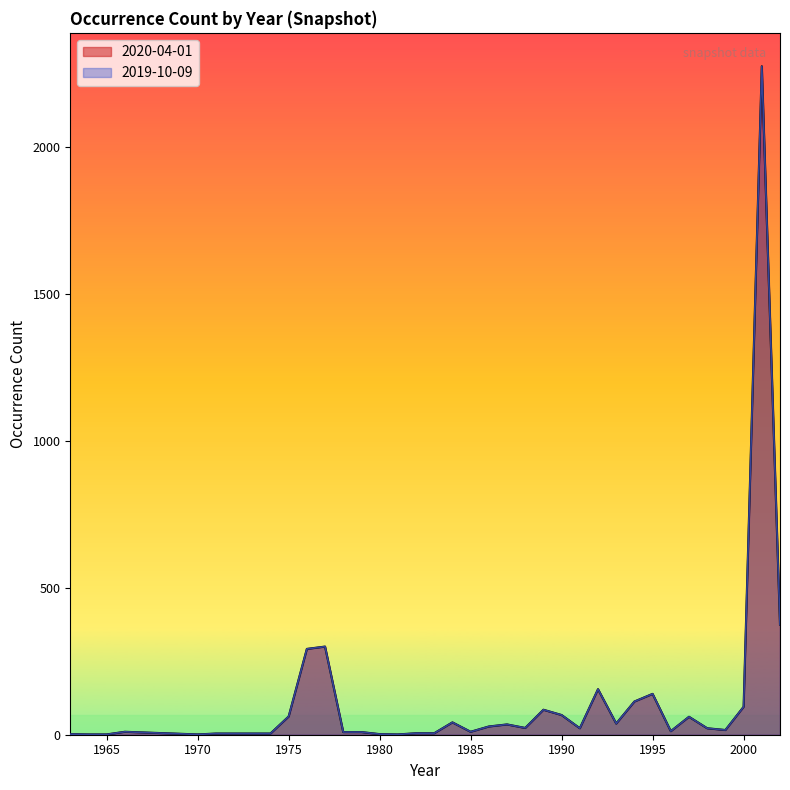

In 2019-10-09, how many points are lower than both neighbors (excluding endpoints)?

8